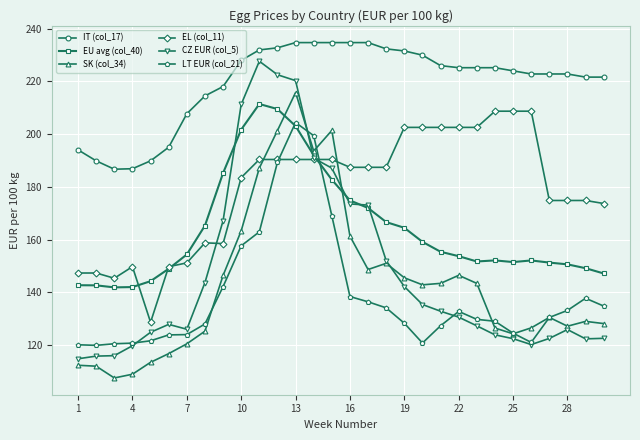

What is the lowest value of the CZ EUR (col_5) series?

114.8